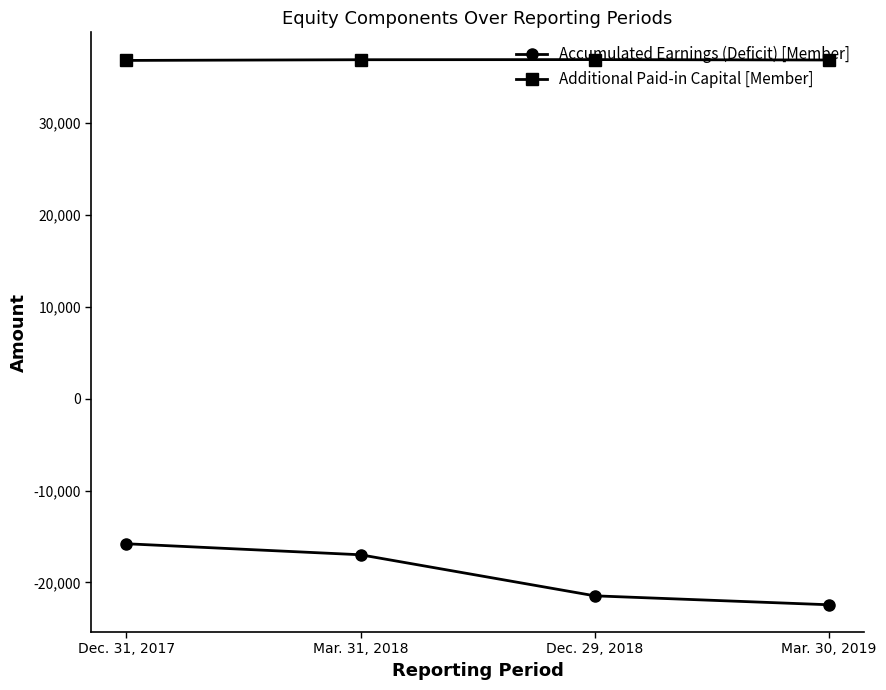

True or false: Additional Paid-in Capital [Member] and Accumulated Earnings (Deficit) [Member] intersect in this chart.

False